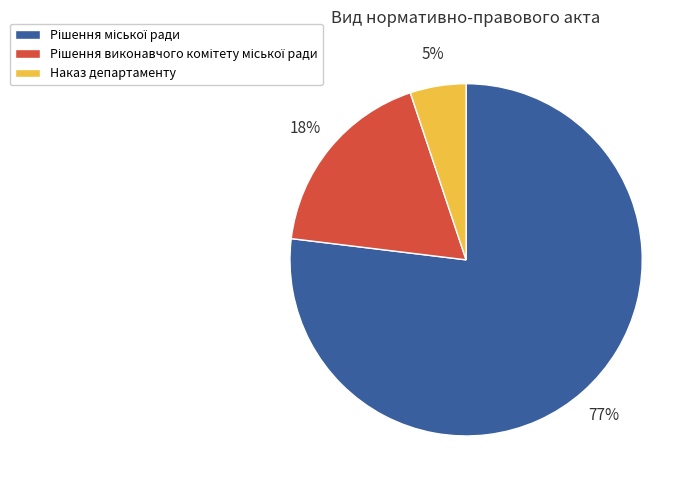

Is there a majority slice in this chart?

Yes